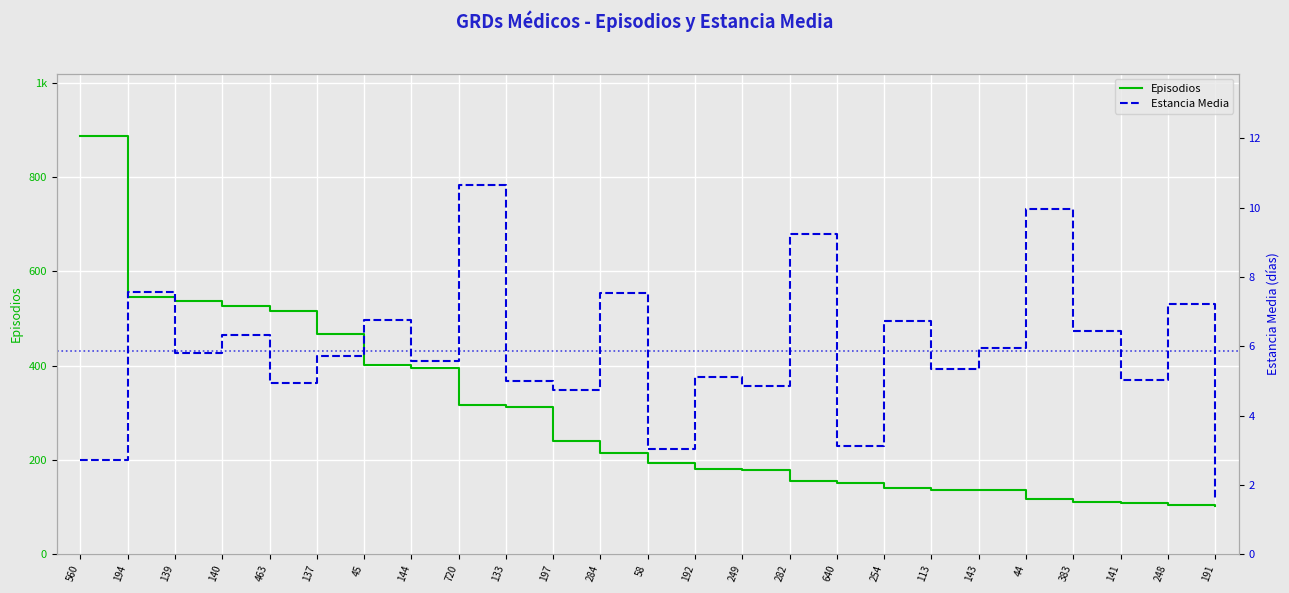

At which label is Episodios closest to 494?

463